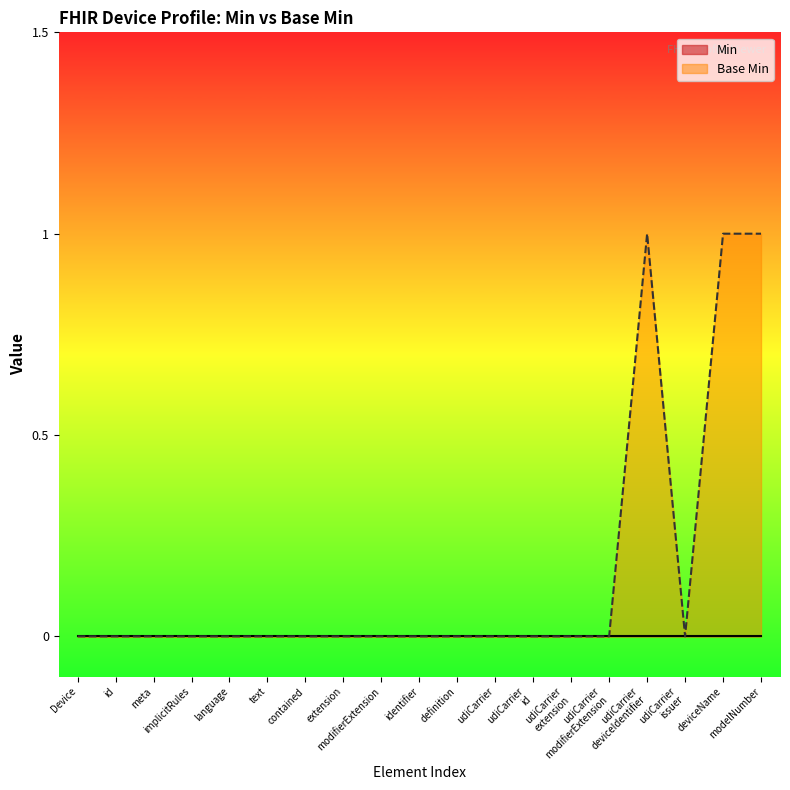

Where is the first local minimum?

udiCarrier issuer